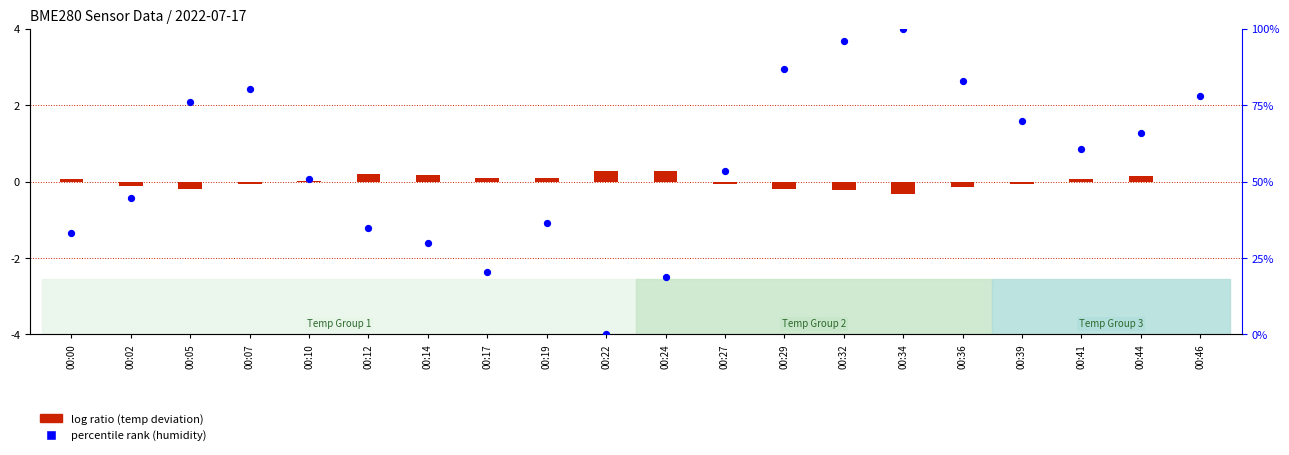

Which series reaches the maximum Y coordinate?

percentile rank (humidity)